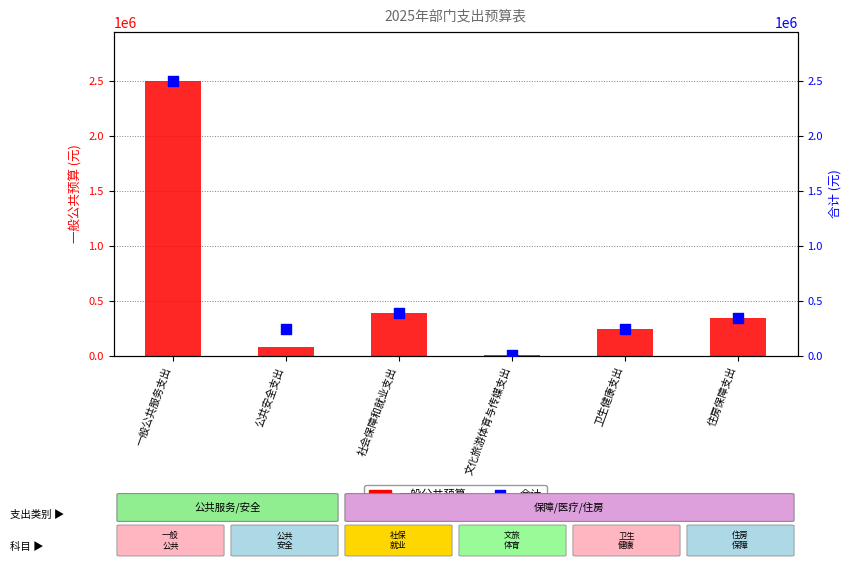

Which series has the widest spread of Y values?

一般公共预算